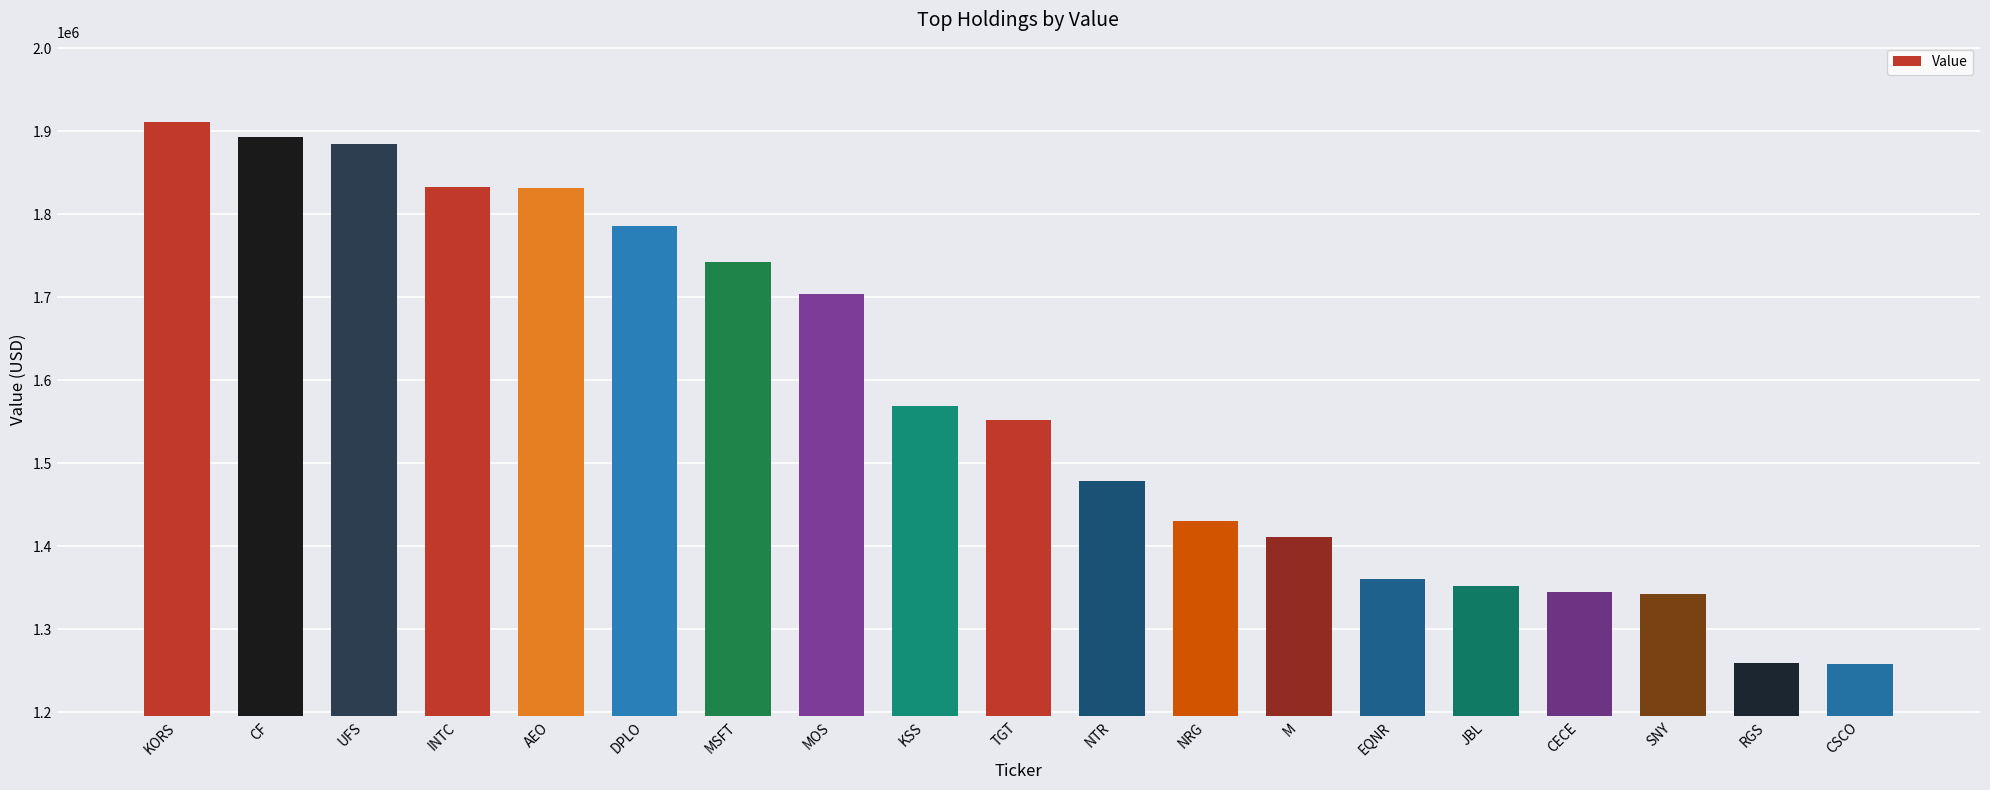

What is the average value?

1575947